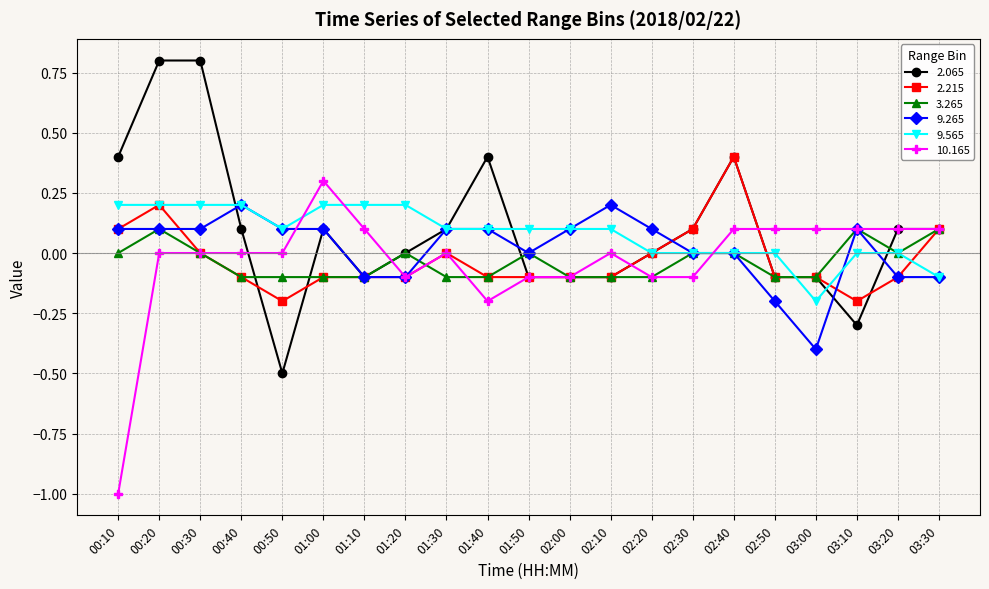

What position from the right is 02:10?

9